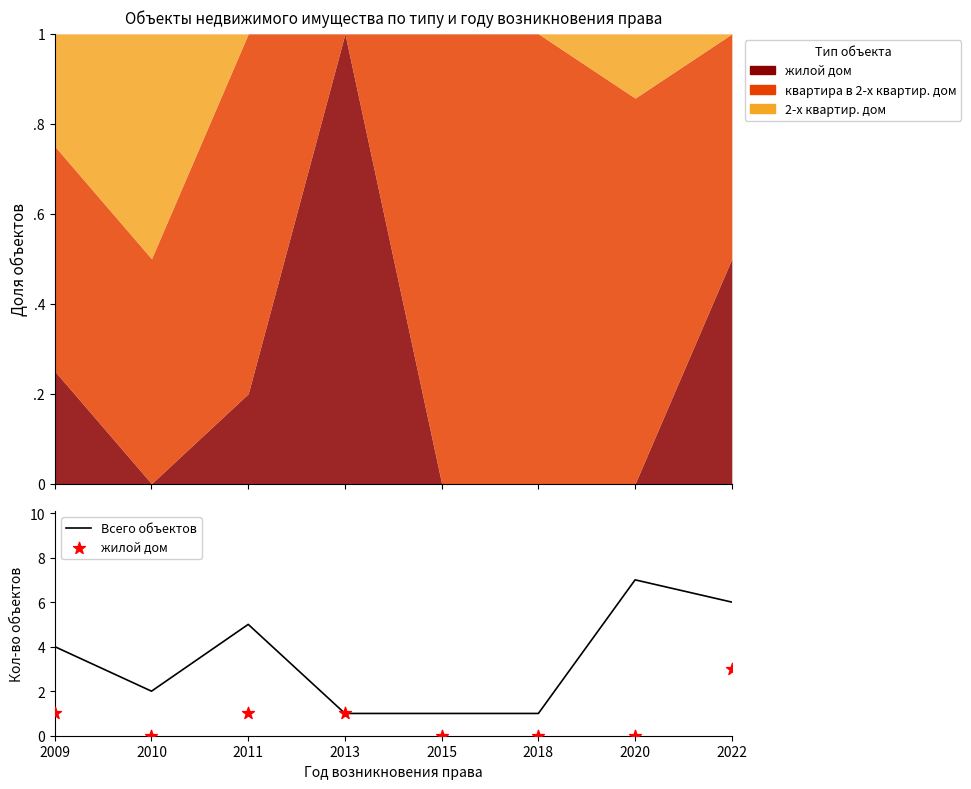

Which series has the largest total across all categories?

Всего объектов